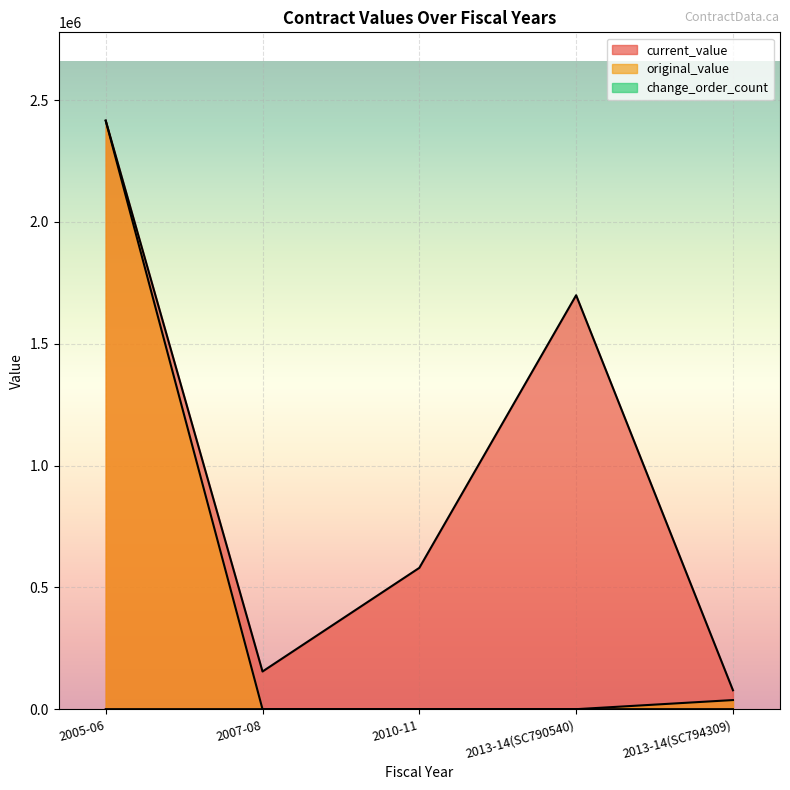

Which series changed the most between 2005-06 and 2010-11?

original_value